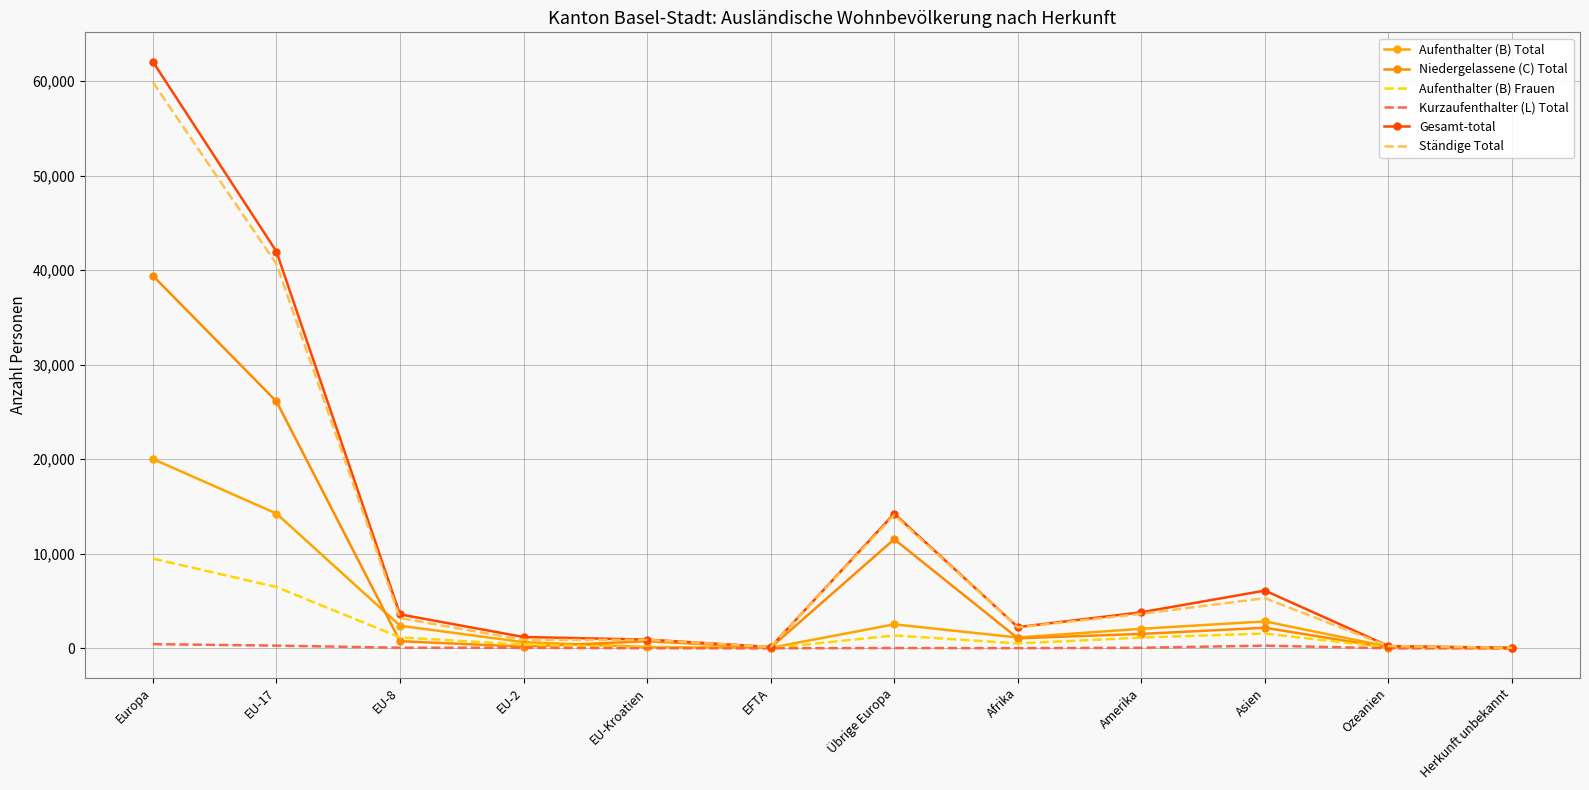

Between Europa and EU-17, which is larger?

Europa